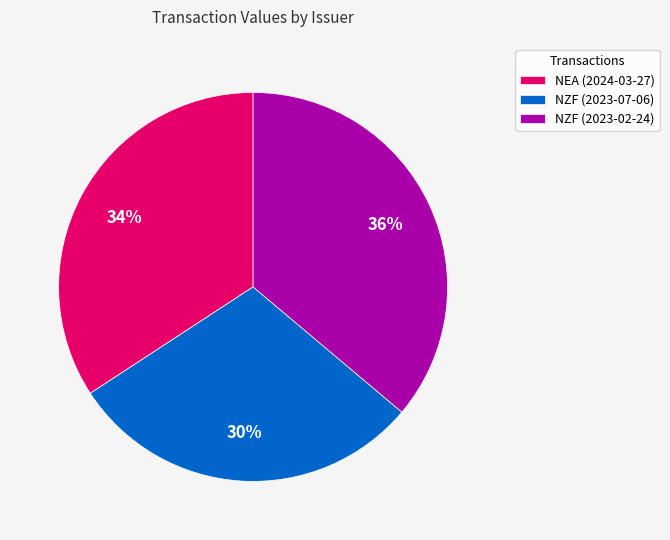

Rank the categories by value from lowest to highest.

NZF (2023-07-06), NEA (2024-03-27), NZF (2023-02-24)